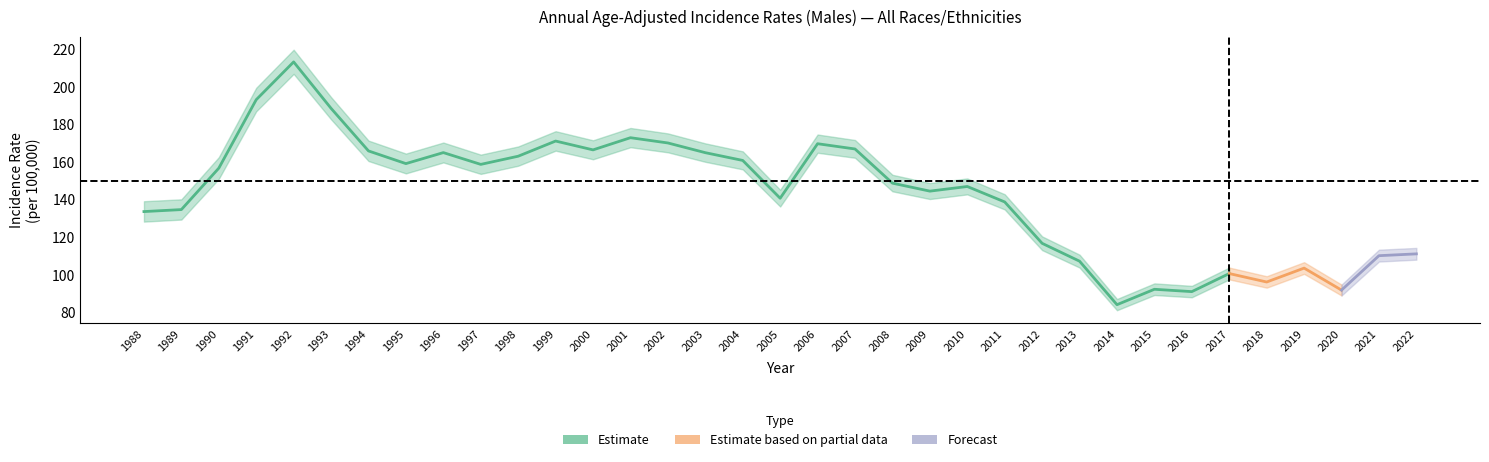

True or false: Upper CI has a value of 170.3 at 1996.

True